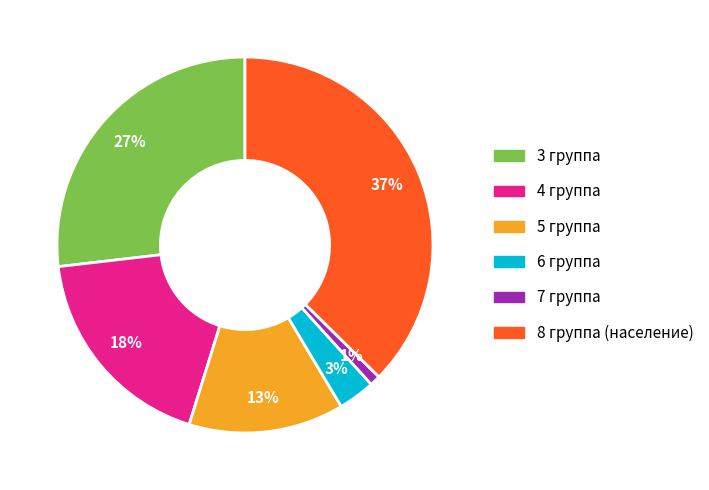

To the nearest percent, what percentage of the pie is 3 группа?

27%